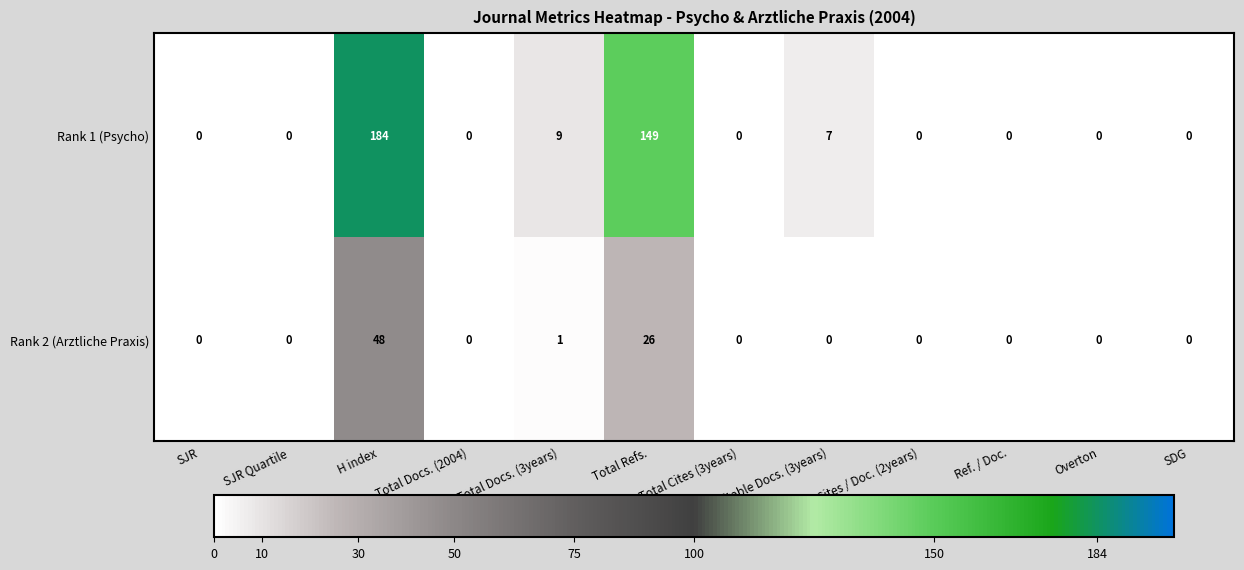

Which category has the highest value in the Rank 1 (Psycho) series?

H index